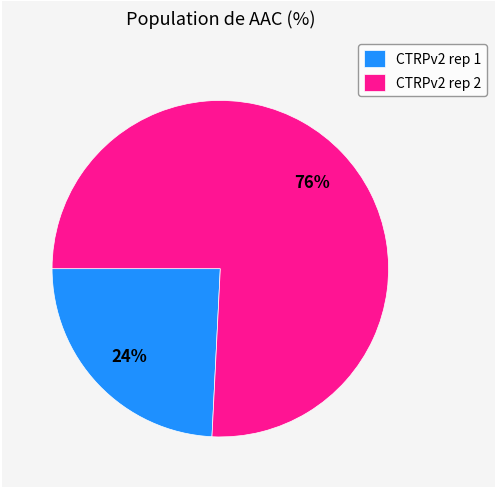

Which category has the biggest portion of the pie?

CTRPv2 rep 2